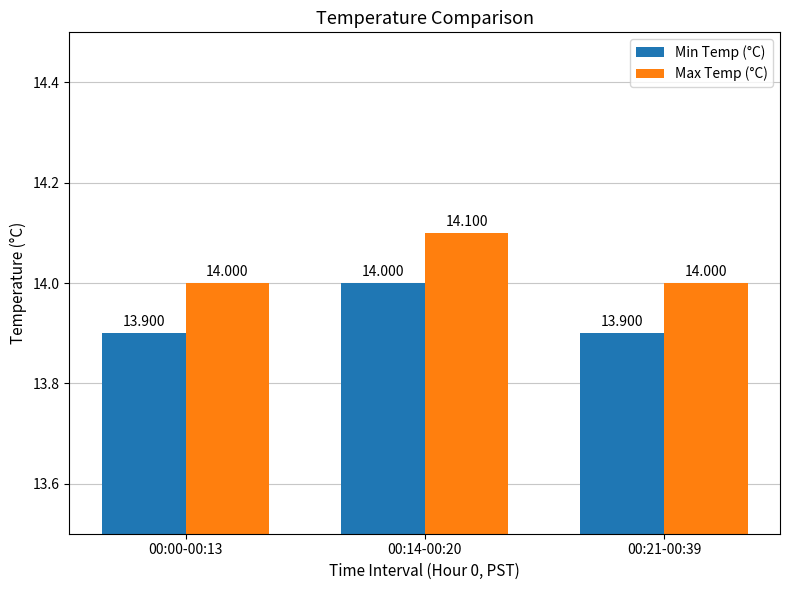

List the series in order of their peak value, highest first.

Max Temp (°C), Min Temp (°C)